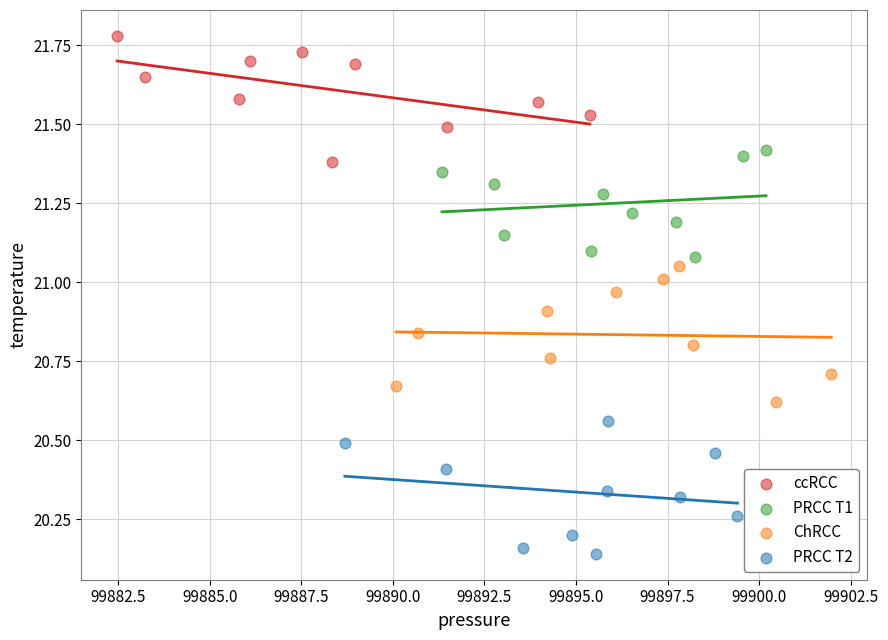

Which series contains the lowest Y value?

PRCC T2